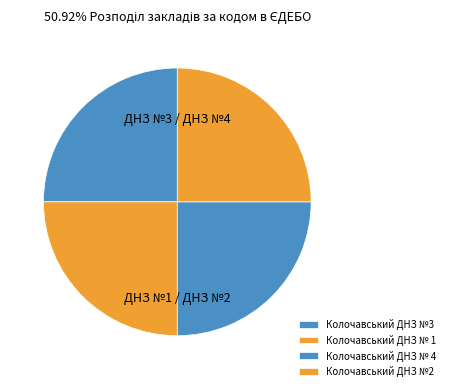

Does any single category account for the majority?

No